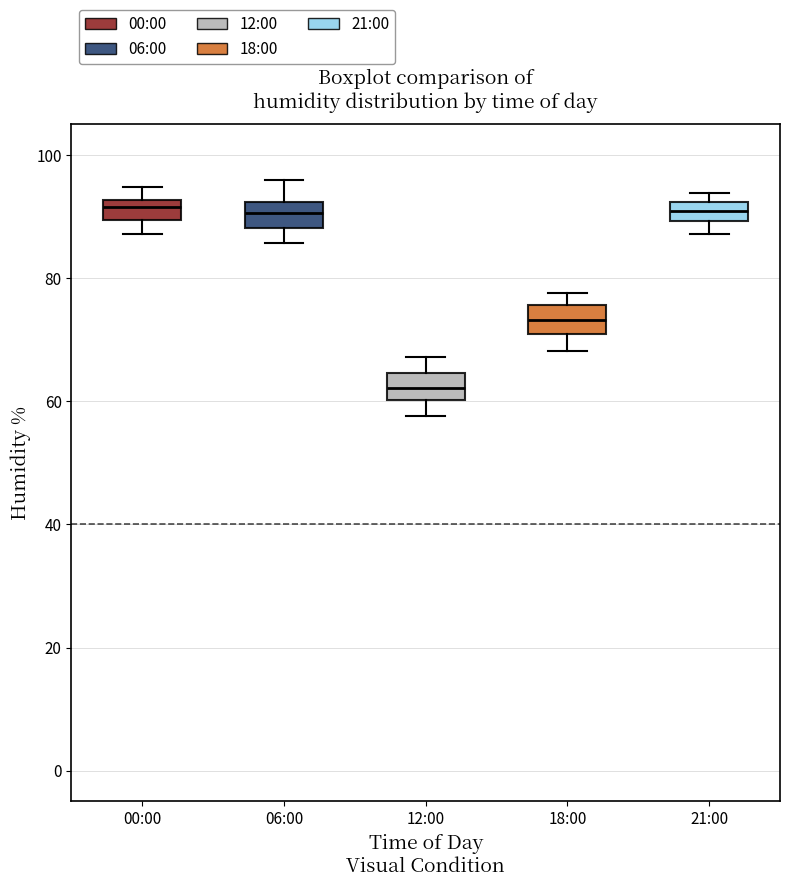

Reading left to right, read every box against the y-axis: the position of its median line, the range the box covers, and the ends of its whiskers. The values are not printed on the chart, so give them approximately, as read against the axis.

00:00: median 92 (just below the box's upper edge), box 90 to 92, whiskers 88 to 94
06:00: median 90, box 88 to 92, whiskers 86 to 96
12:00: median 62, box 60 to 64, whiskers 58 to 68
18:00: median 74, box 70 to 76, whiskers 68 to 78
21:00: median 90 (inside the box), box 90 to 92, whiskers 88 to 94